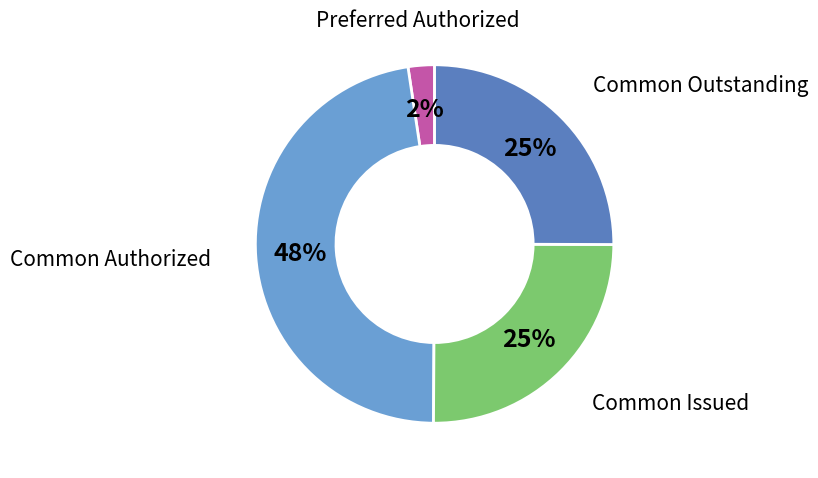

Does any single category account for the majority?

No